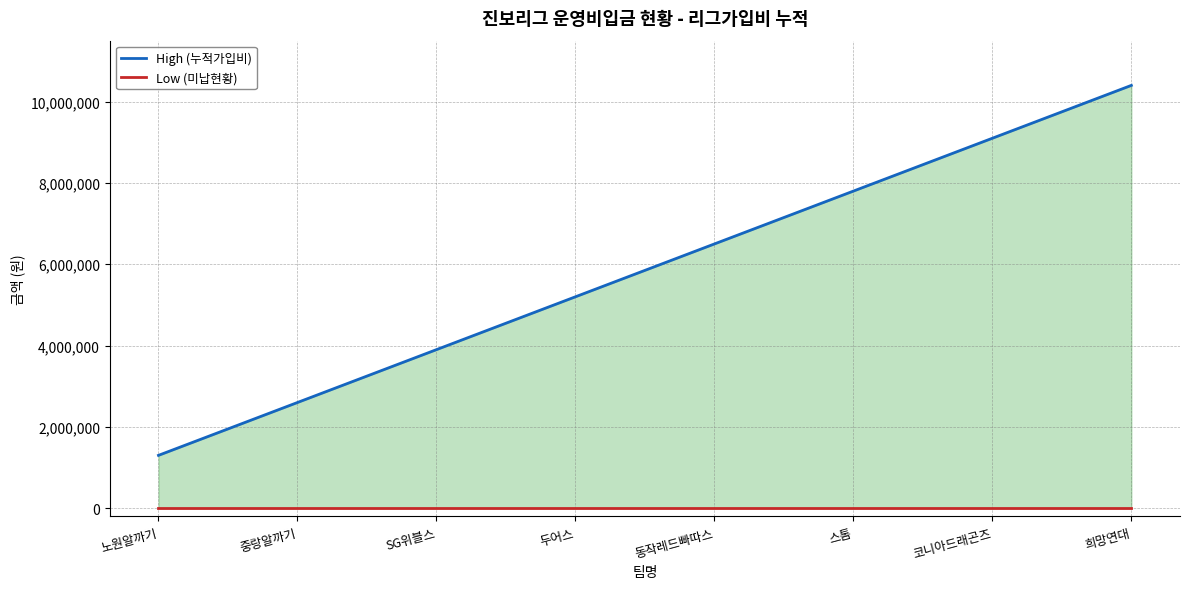

Which series has the largest total across all categories?

High (누적가입비)